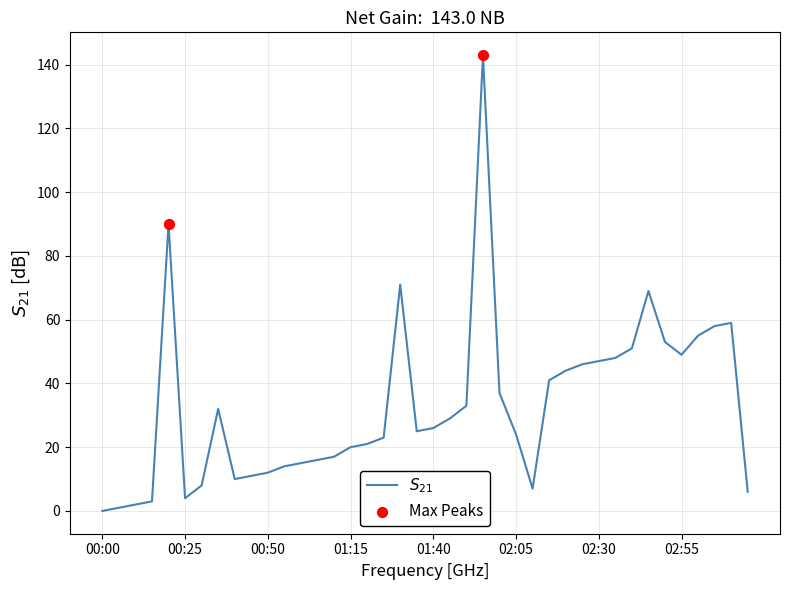

What is the maximum value shown in the chart?

143